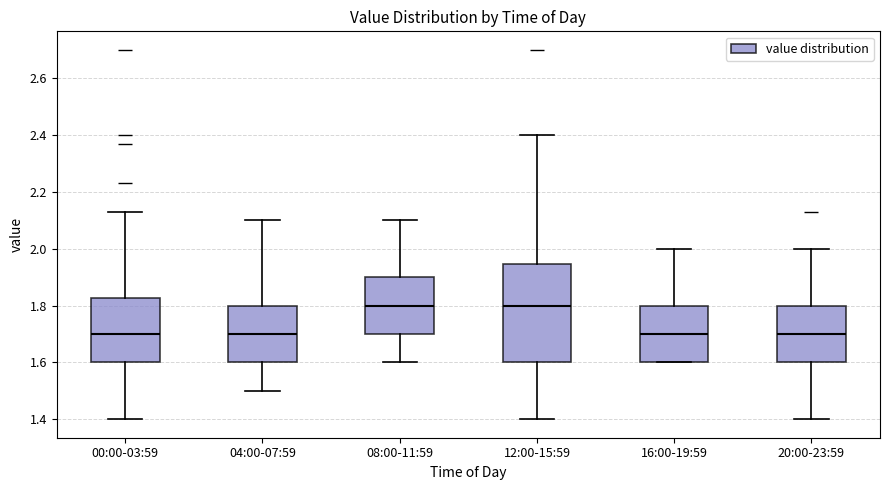

Reading left to right, transcribe this box plot: for each box, give where its median line is, the range the box spans, and where its two whiskers end, as read against the y-axis. The values are not printed on the chart, so give them approximately, as read against the axis.

00:00-03:59: median 1.70, box 1.60 to 1.82, whiskers 1.40 to 2.14
04:00-07:59: median 1.70, box 1.60 to 1.80, whiskers 1.50 to 2.10
08:00-11:59: median 1.80, box 1.70 to 1.90, whiskers 1.60 to 2.10
12:00-15:59: median 1.80, box 1.60 to 1.94, whiskers 1.40 to 2.40
16:00-19:59: median 1.70, box 1.60 to 1.80, whiskers 1.60 to 2.00
20:00-23:59: median 1.70, box 1.60 to 1.80, whiskers 1.40 to 2.00